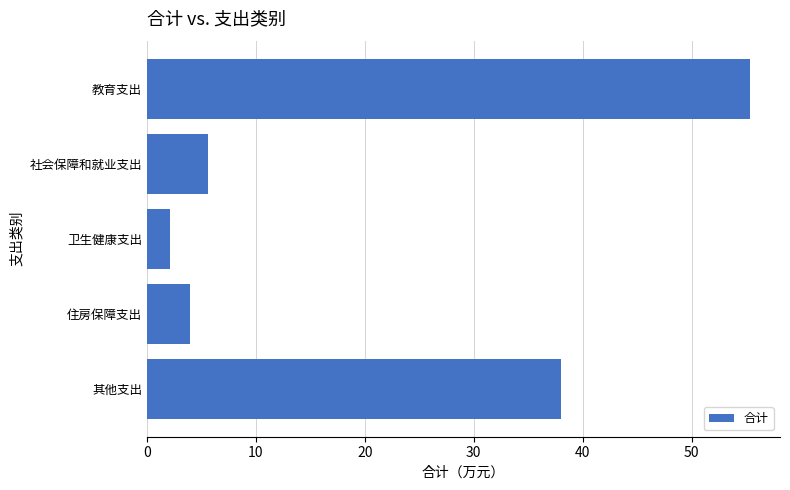

True or false: the data shows 3.1 at 社会保障和就业支出.

False